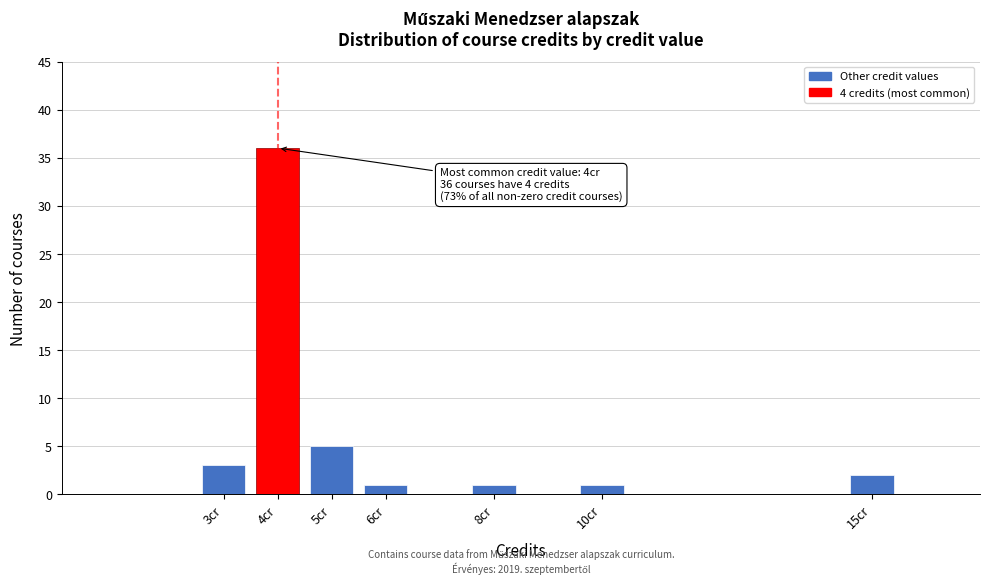

Reading right to left, what are all the values shown in this chart?

2	1	1	1	5	36	3